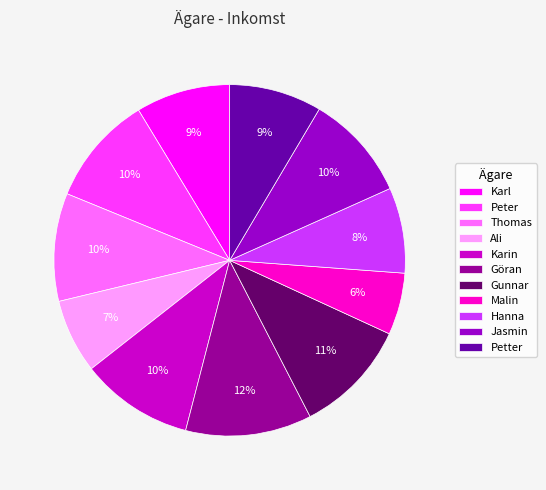

How many segments does this pie chart have?

11